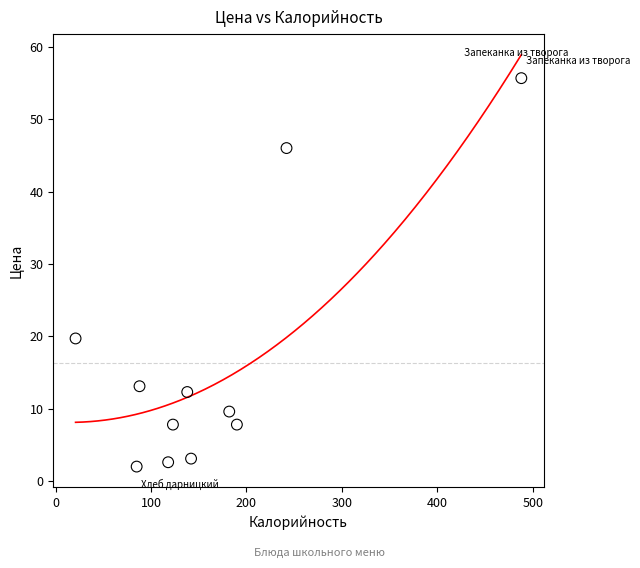

What Y value in the scatter plot is closest to 28?

19.7